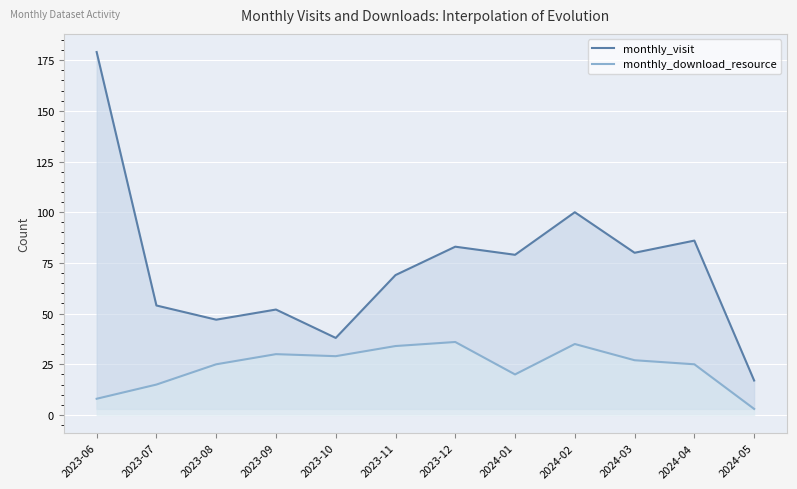

List the labels in order of monthly_visit value, largest first.

2023-06, 2024-02, 2024-04, 2023-12, 2024-03, 2024-01, 2023-11, 2023-07, 2023-09, 2023-08, 2023-10, 2024-05